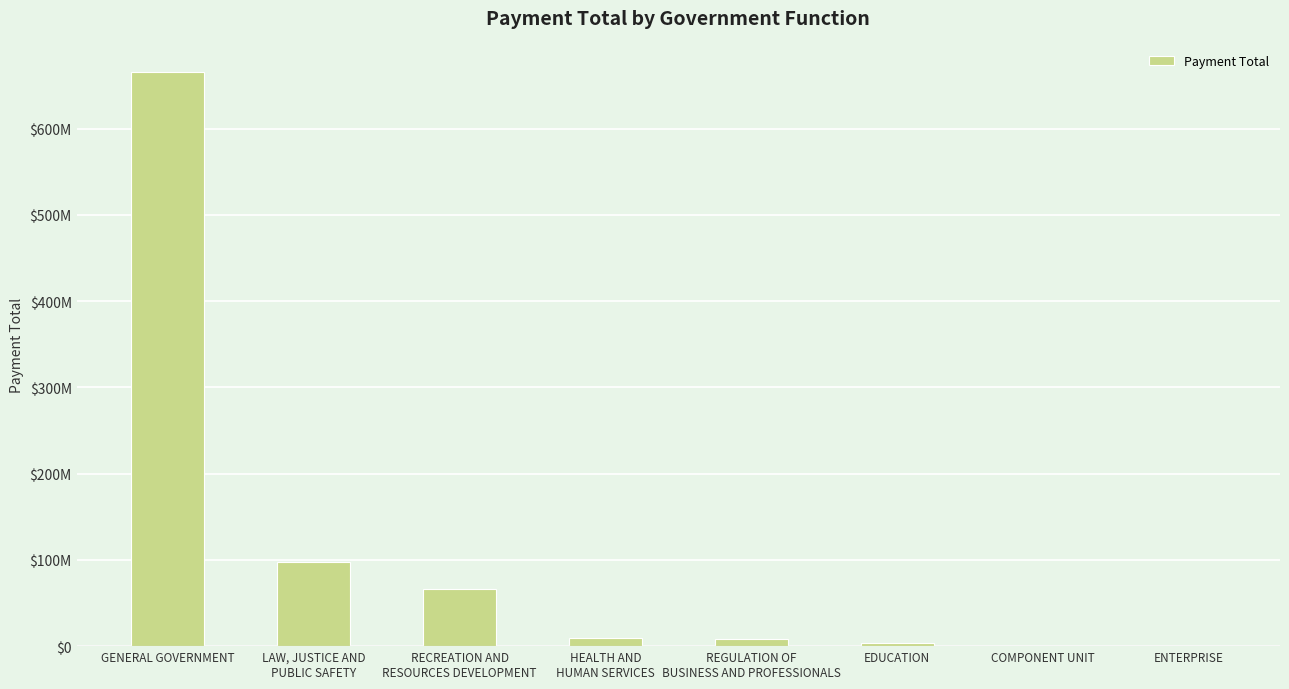

What is the label of the 8th bar from the right?

GENERAL GOVERNMENT